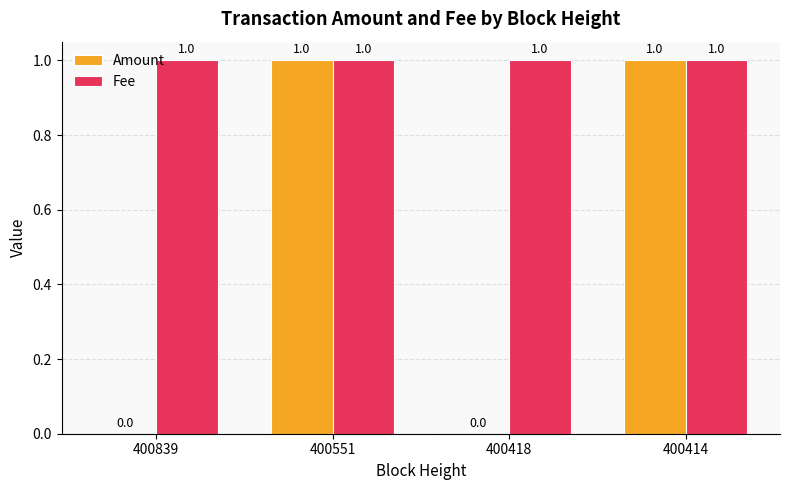

Reading left to right, list all the values displayed in this chart.

Amount: 400839=0	400551=1	400418=0	400414=1
Fee: 400839=1	400551=1	400418=1	400414=1